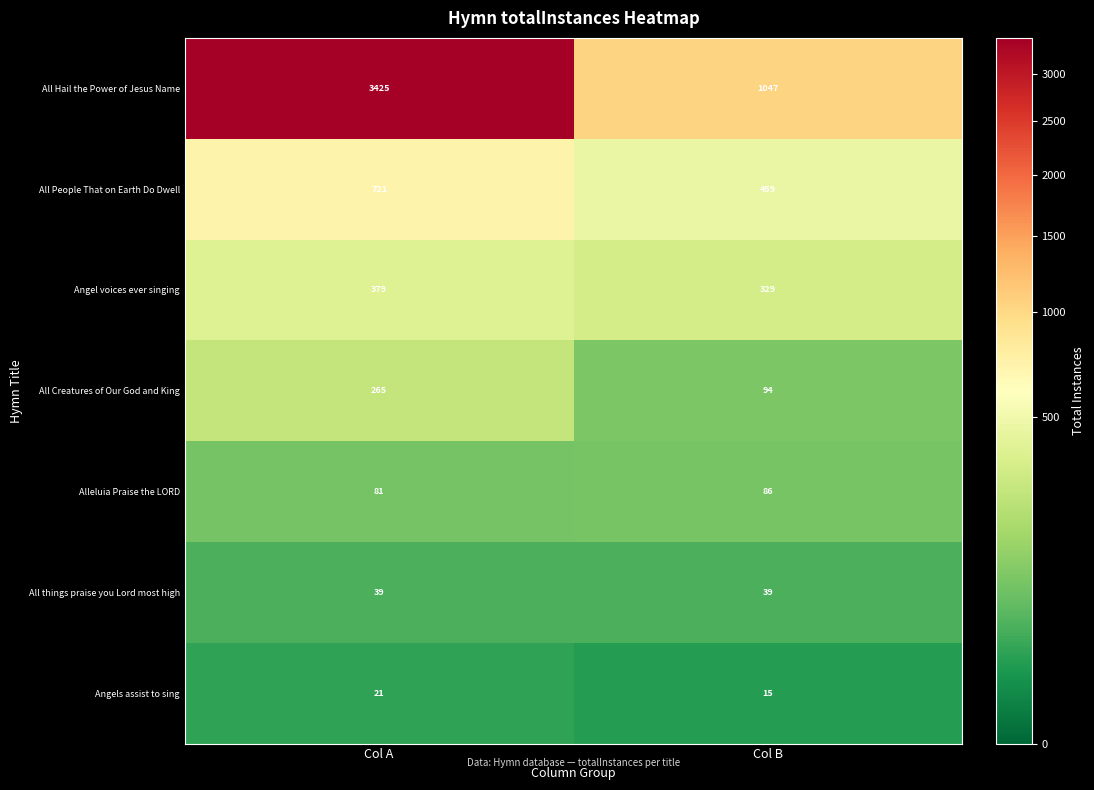

What is the sum of all Angels assist to sing values?

36